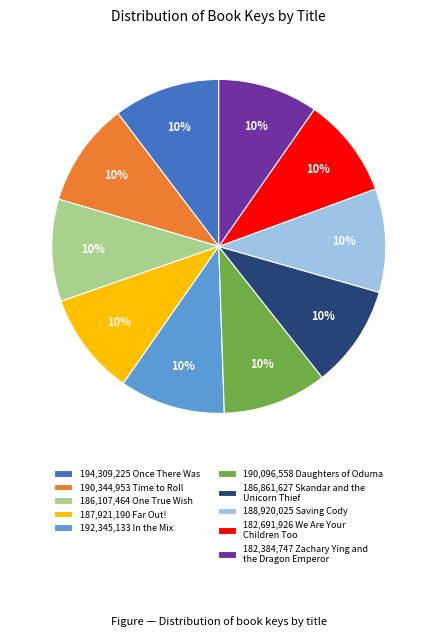

Does 182,691,926 We Are Your Children Too account for over 50% of the chart?

No